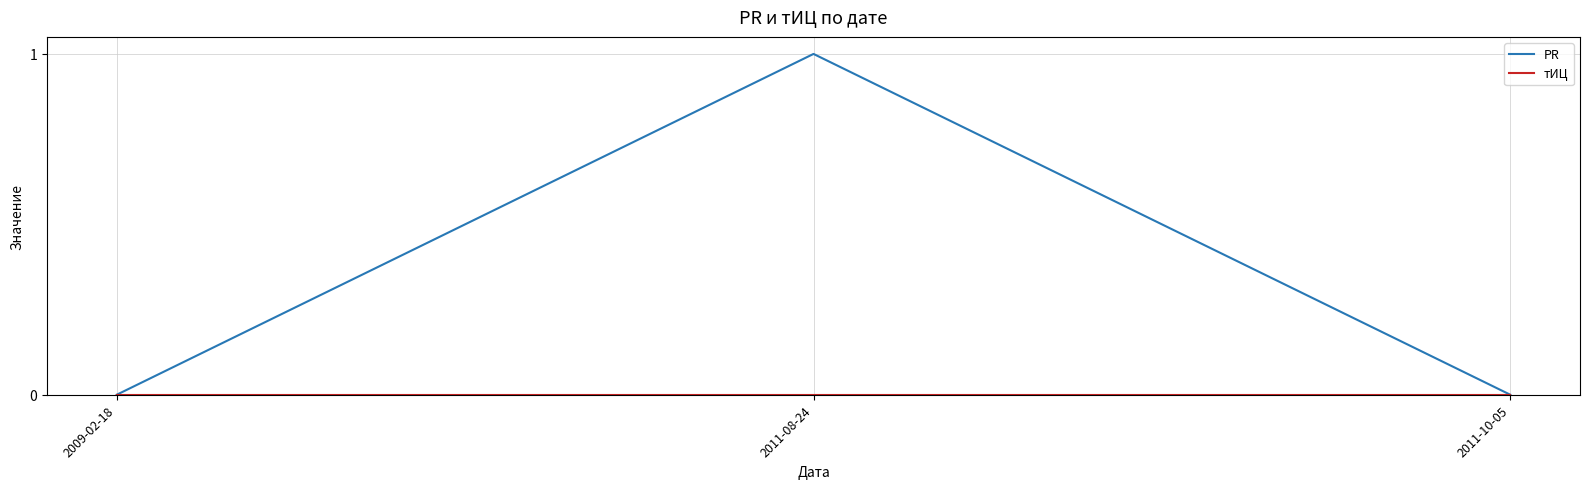

What position from the right is 2011-10-05?

1